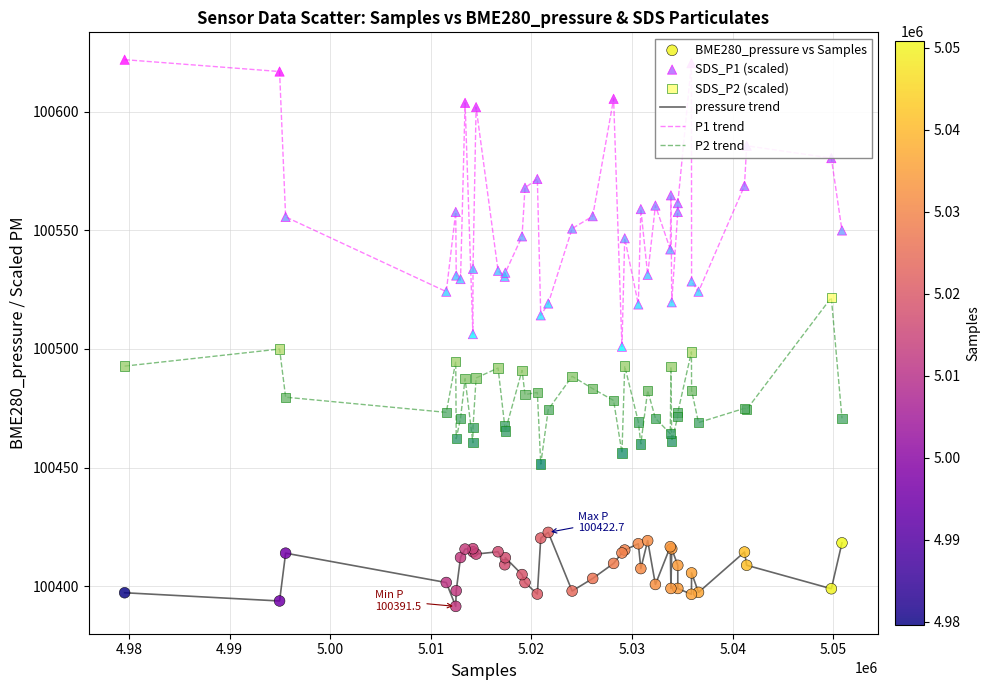

Which series has the largest range (max minus min)?

P1 trend